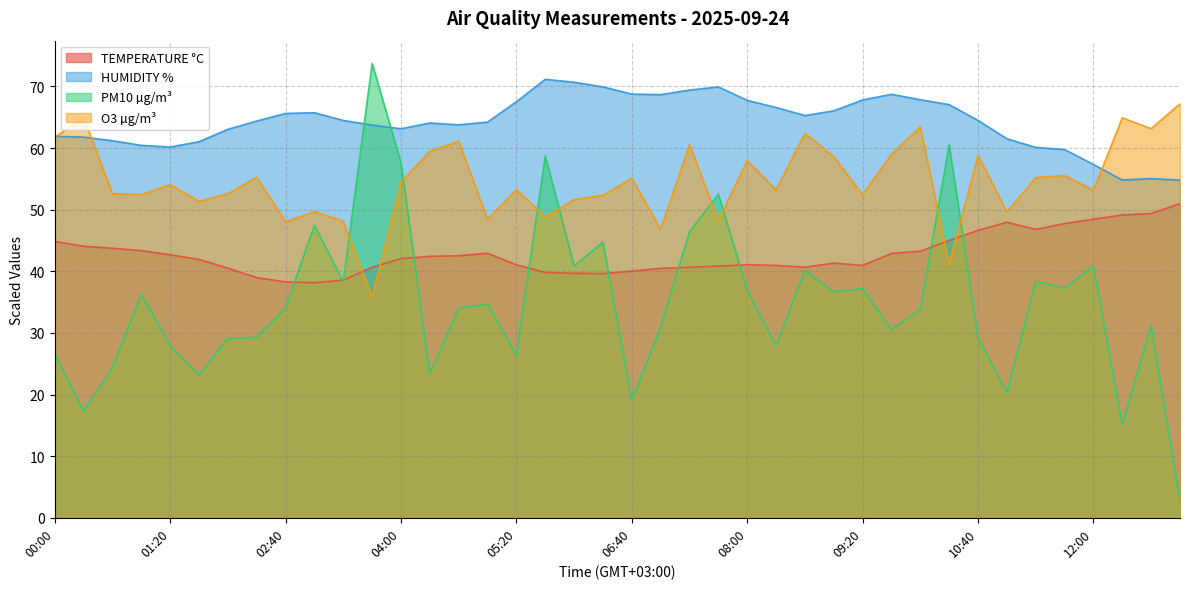

What is the difference between the highest and lowest values at 04:00?

21.1